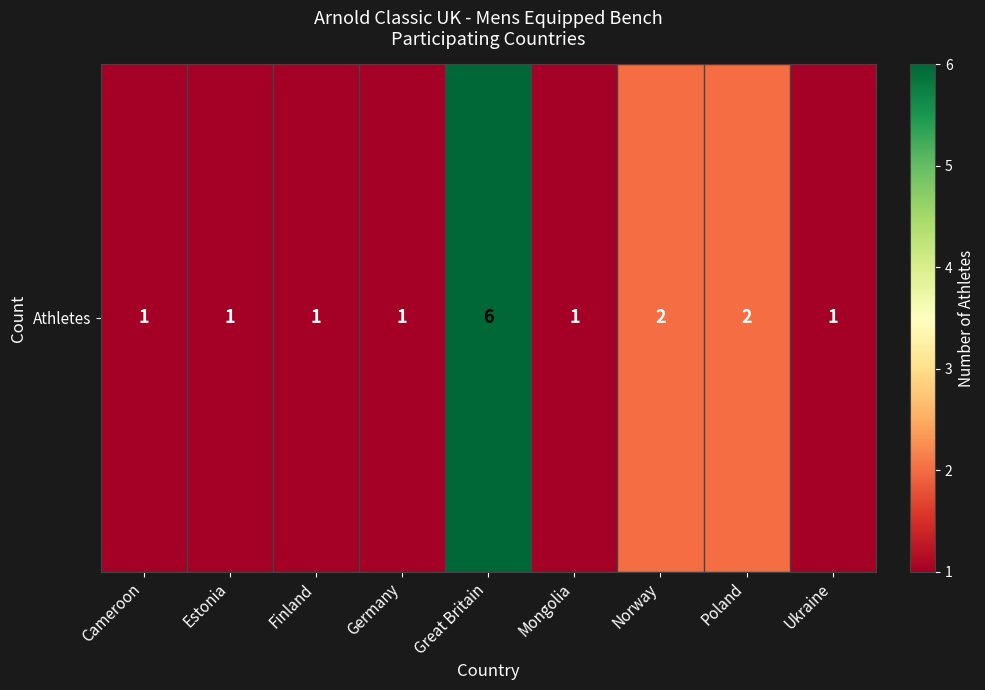

List the labels in order of value, smallest first.

Cameroon, Estonia, Finland, Germany, Mongolia, Ukraine, Norway, Poland, Great Britain